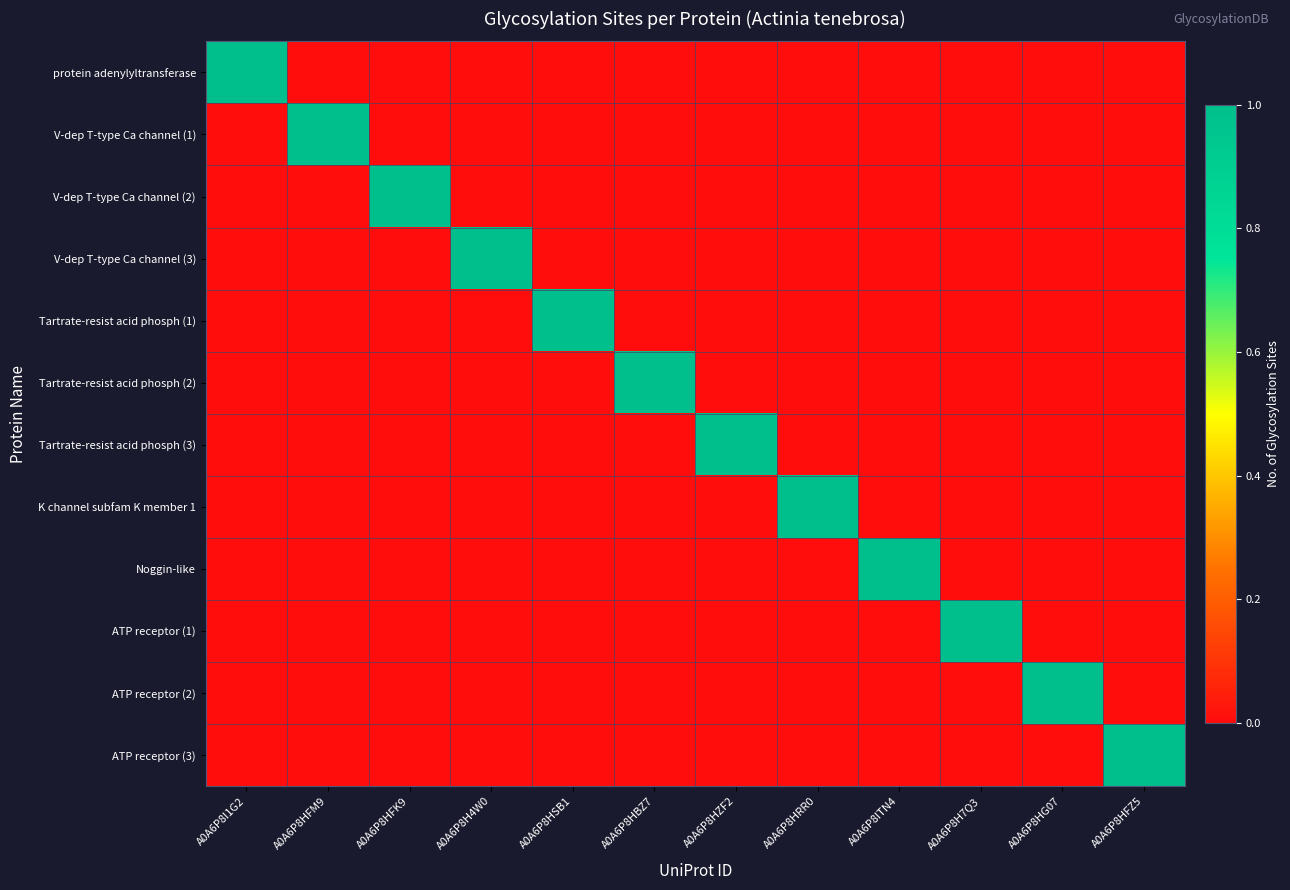

How many categories are shown in the chart?

12